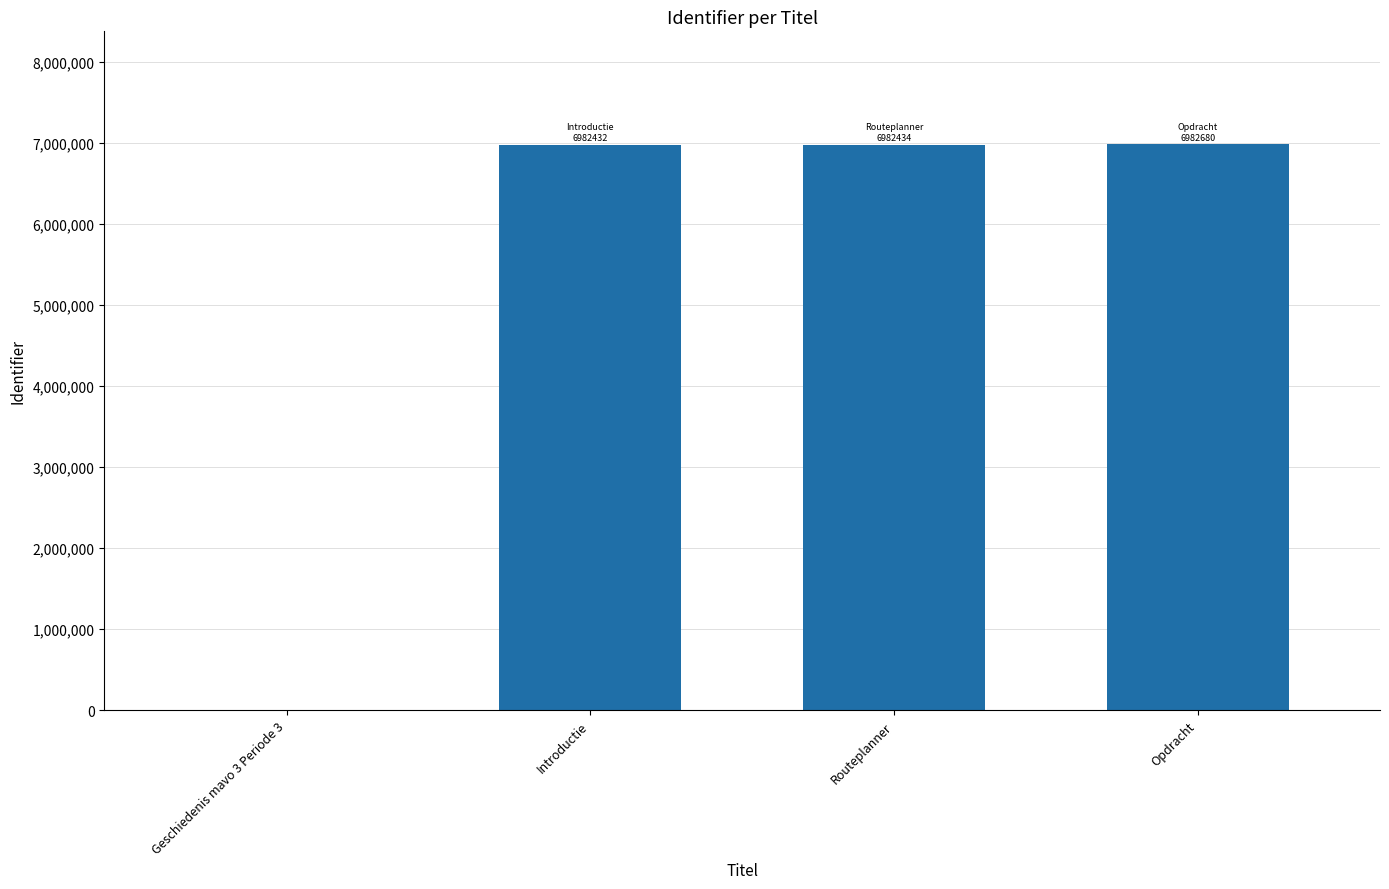

What value does the data have at Opdracht?

6982680